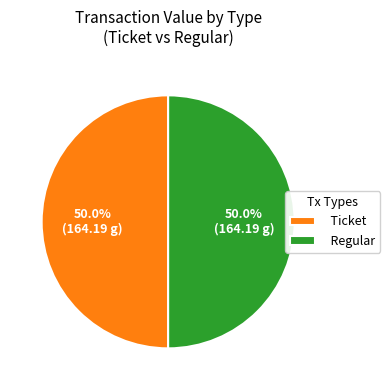

What percentage do Ticket and Regular together represent?

100.0%